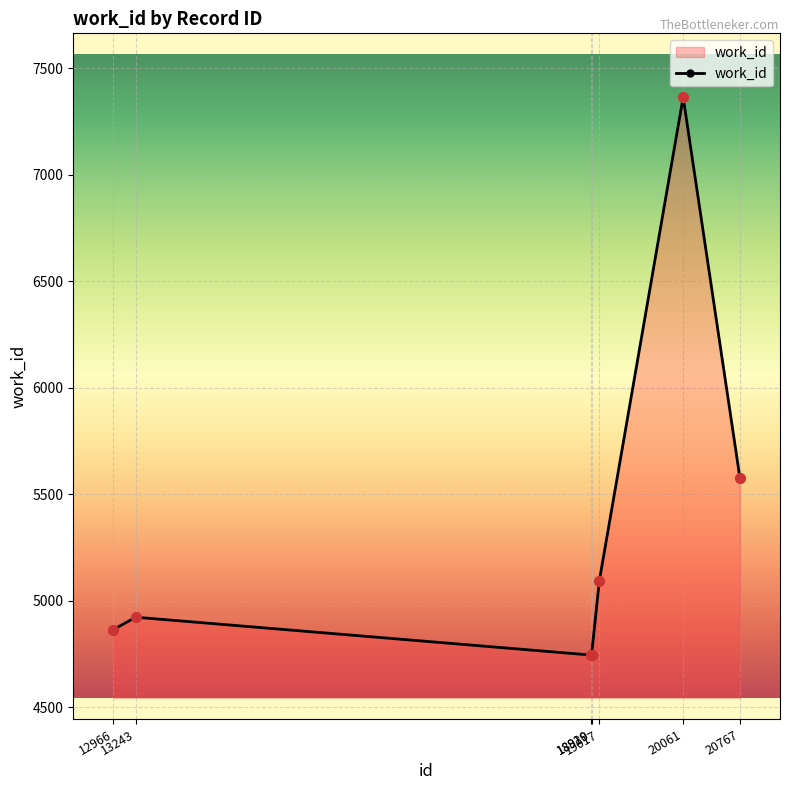

Which has a higher value, 20061 or 19017?

20061